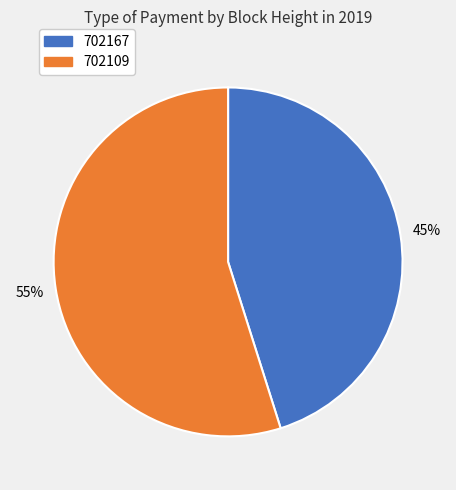

Do 702167 and 702109 together represent more than half of the pie?

Yes